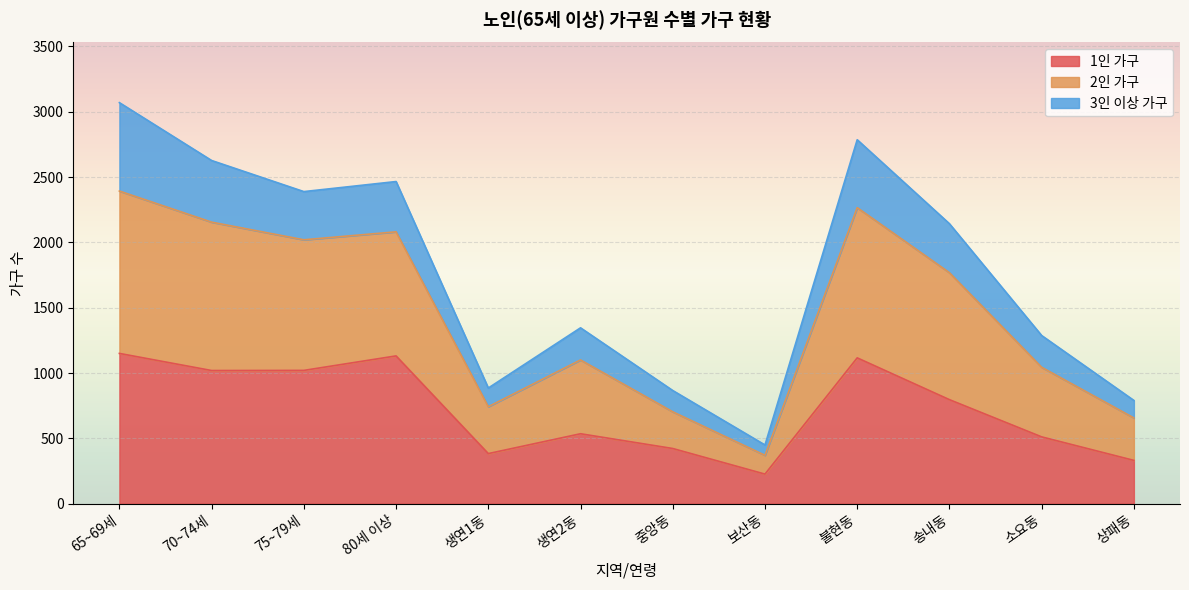

At which category is the sum across all series the highest?

65~69세